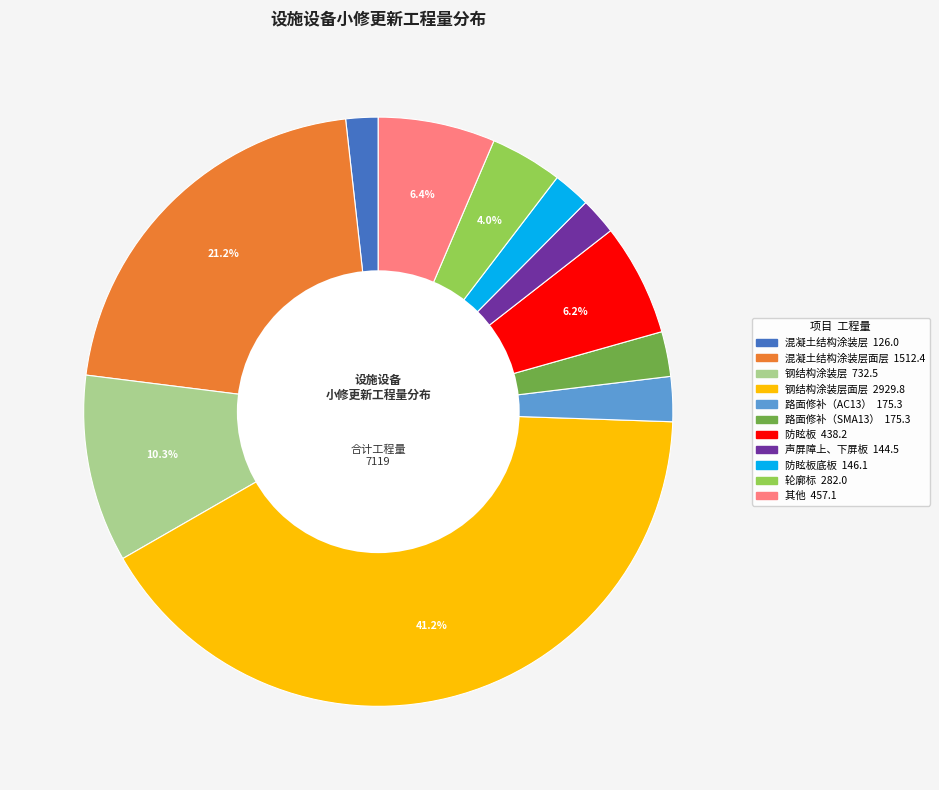

Is there a majority slice in this chart?

No